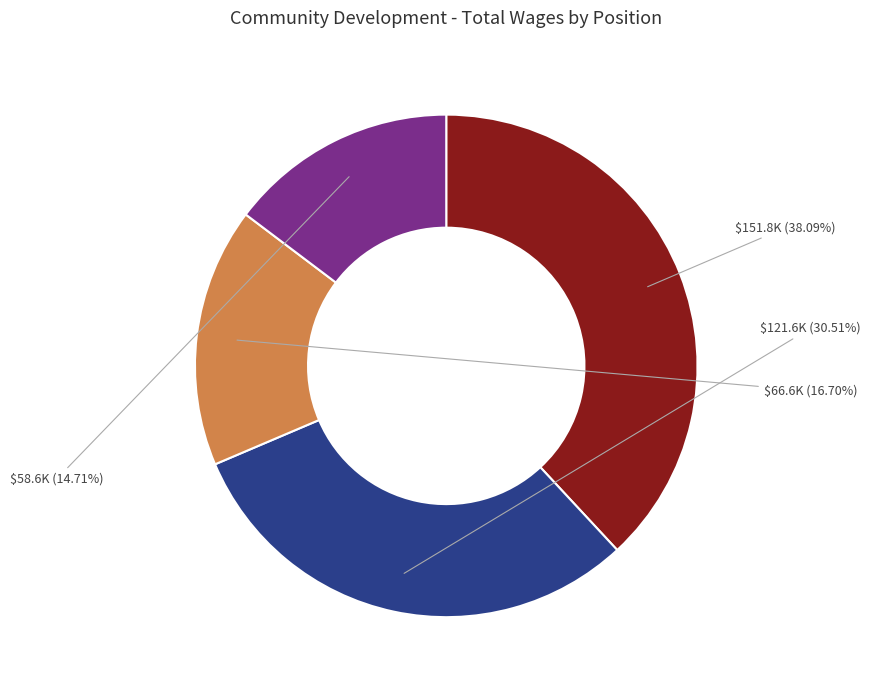

Is there a majority slice in this chart?

No